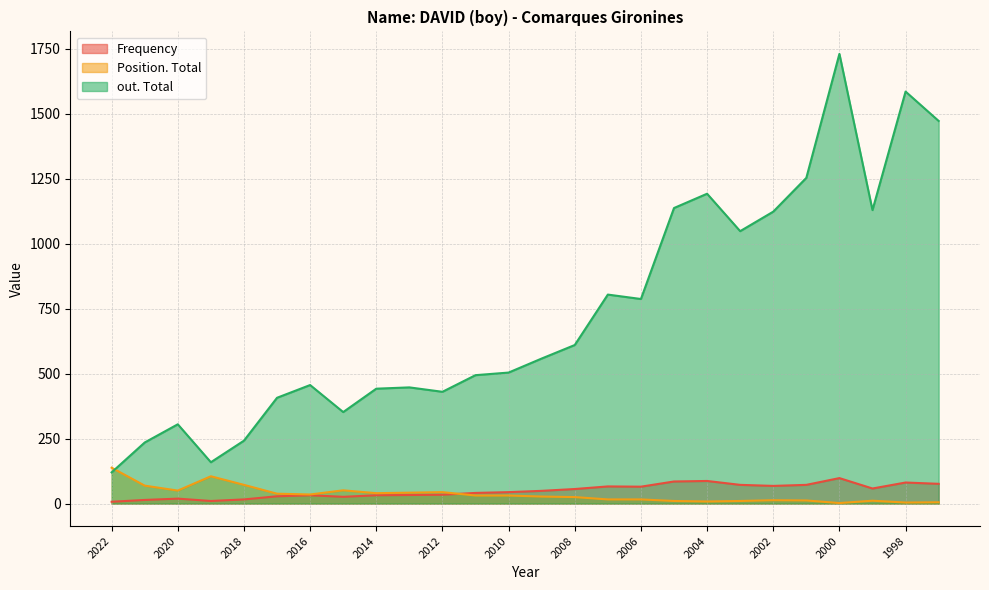

Between 2013 and 2002, which series saw the biggest shift?

out. Total